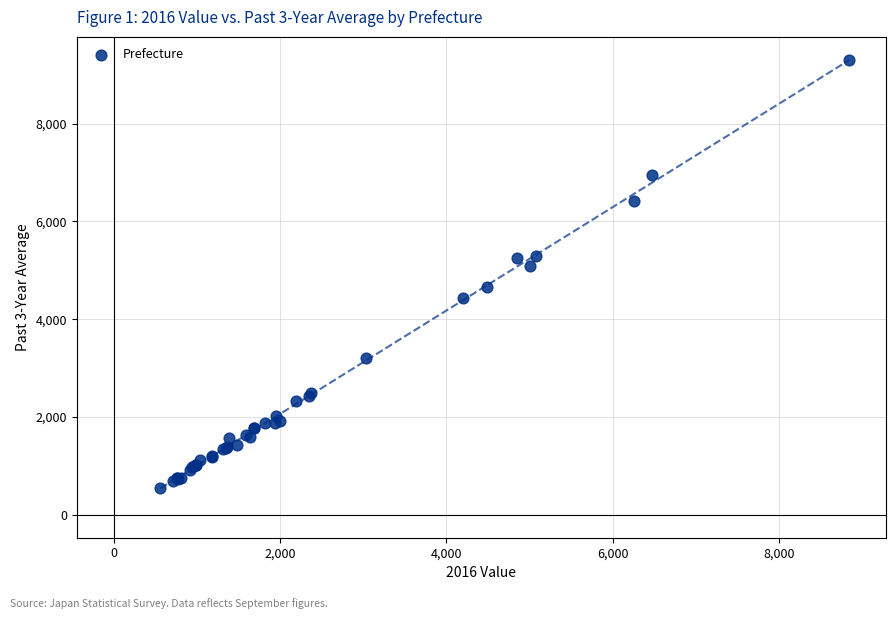

What Y value in the scatter plot is closest to 4931?

5079.3